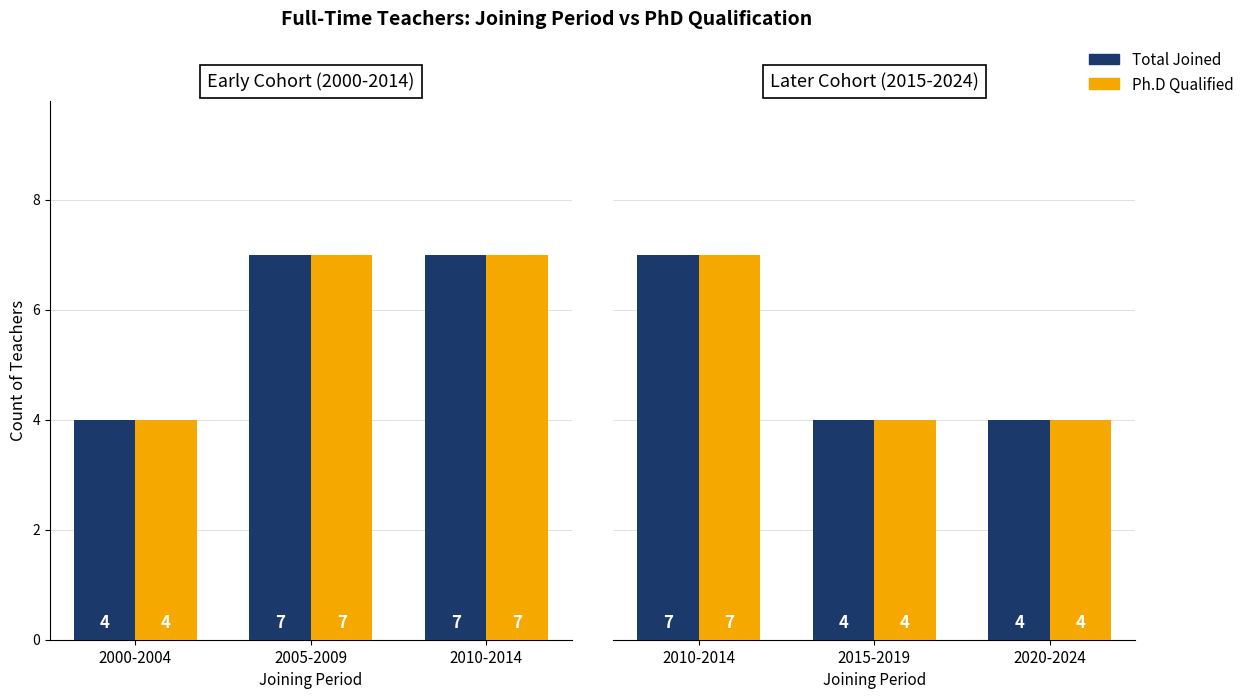

What is the sum of the Ph.D Qualified values at 2010-2014 and 2015-2019?

11